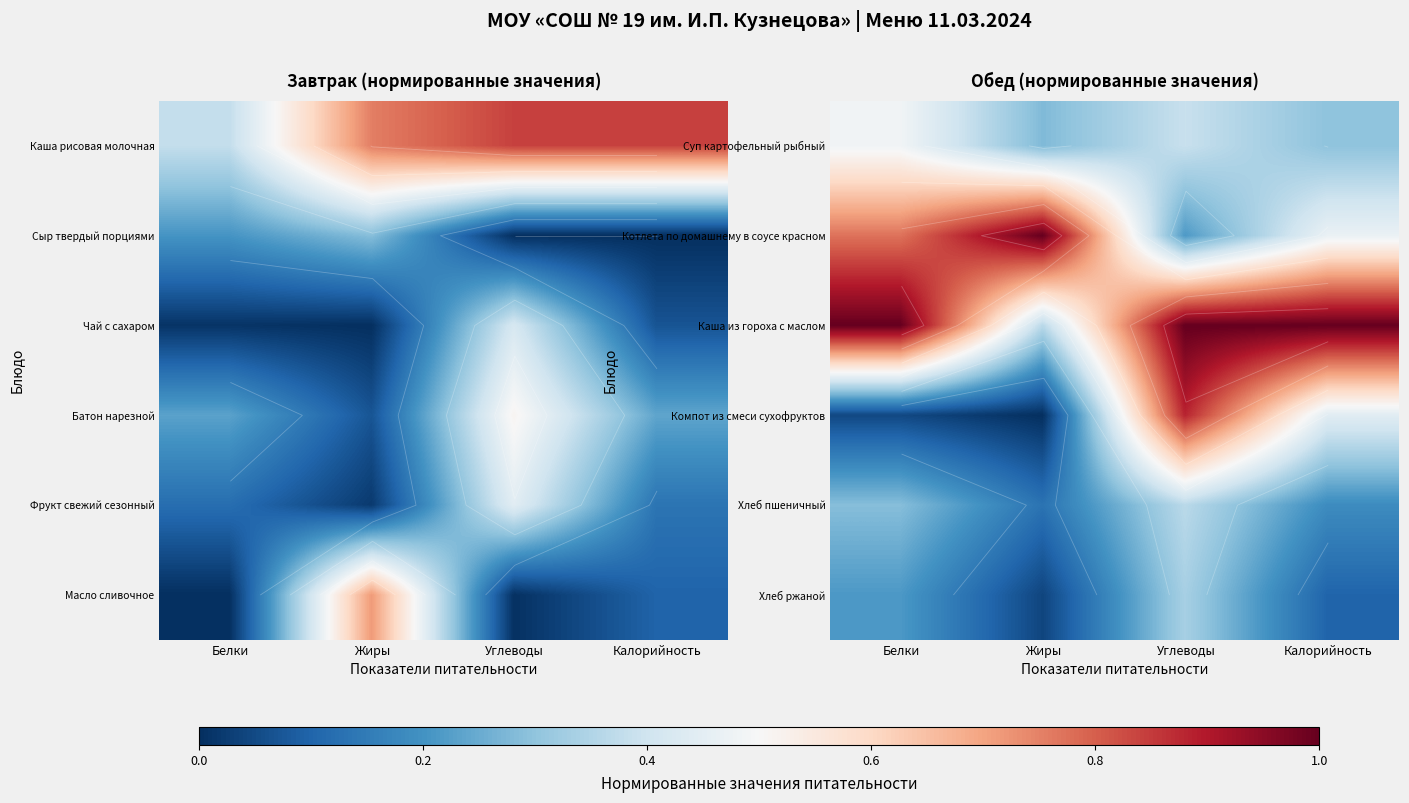

Which has a higher value, Калорийность or Углеводы?

Углеводы